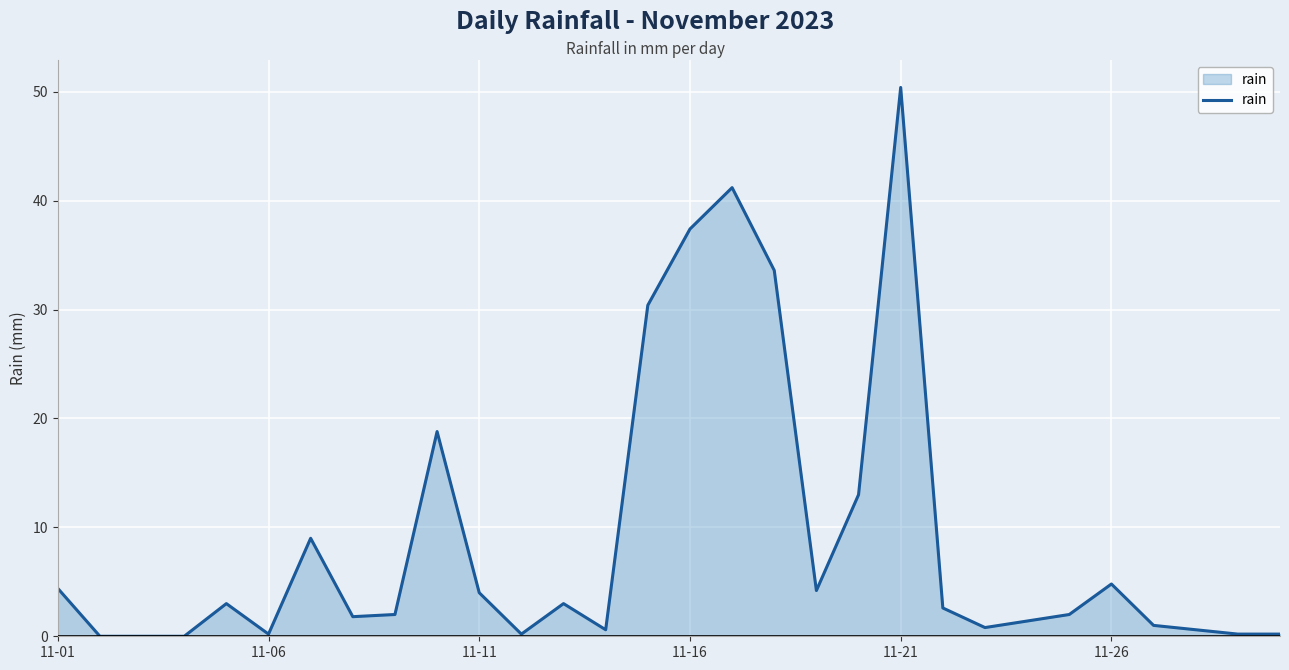

What is the difference between the maximum and minimum values?

50.4